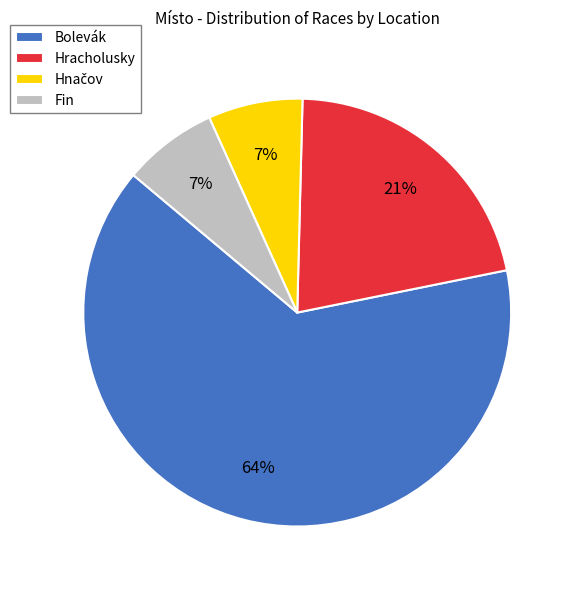

Is it true that Fin is 1% of the pie?

False